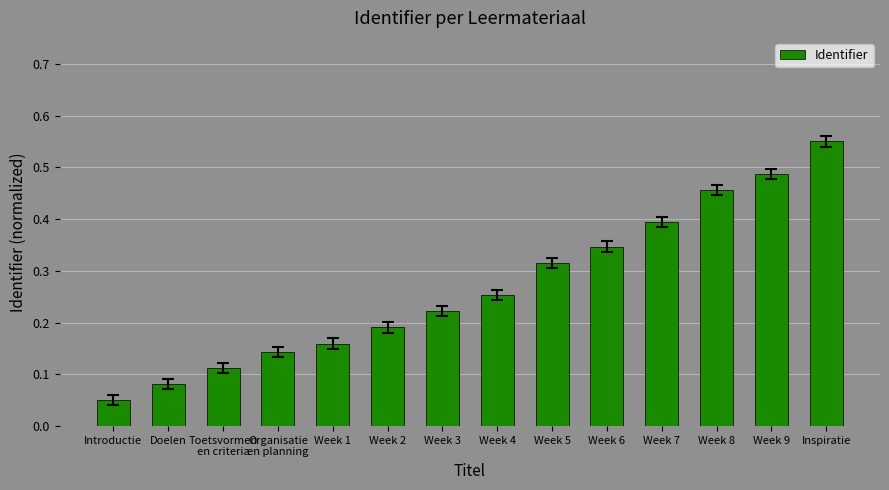

What is the label of the 5th bar from the right?

Week 6